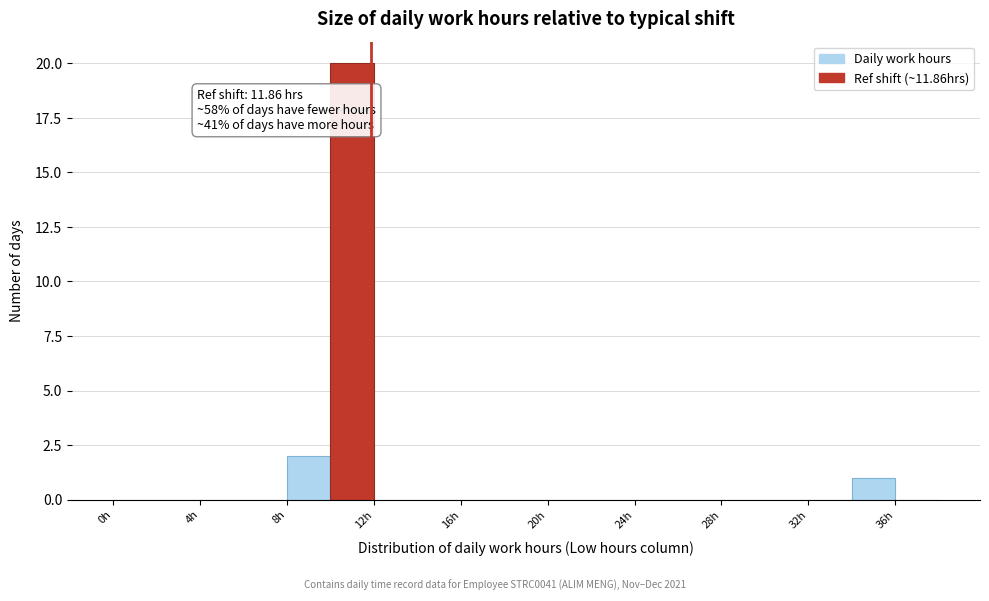

Over which range of the x-axis is the bar tallest?

10 to 12